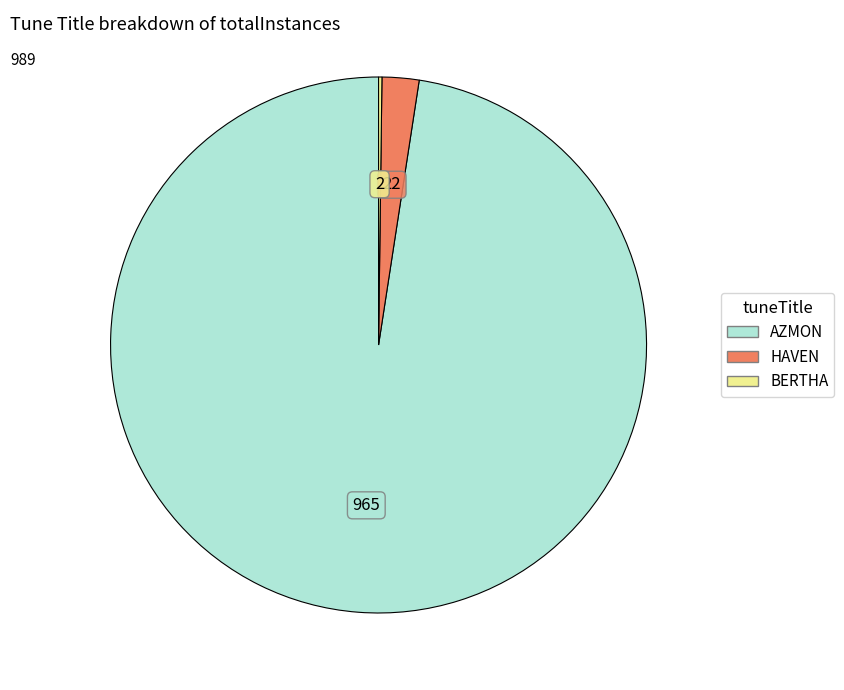

What is the majority slice?

AZMON